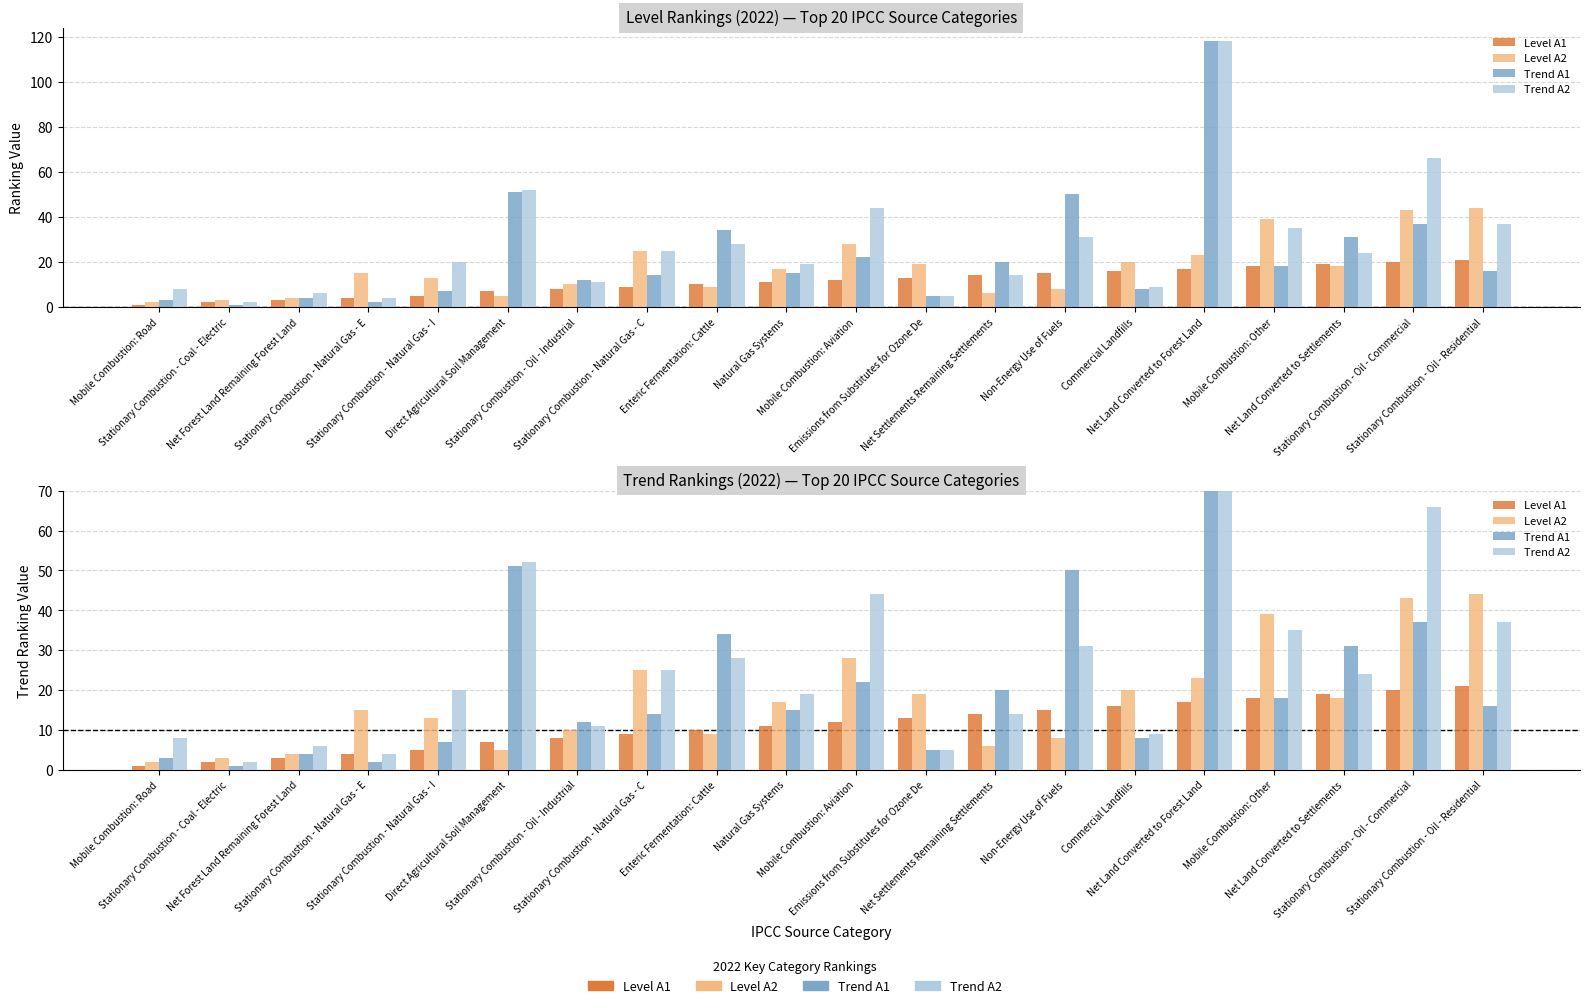

How many values in the Level A1 series exceed 12?

9